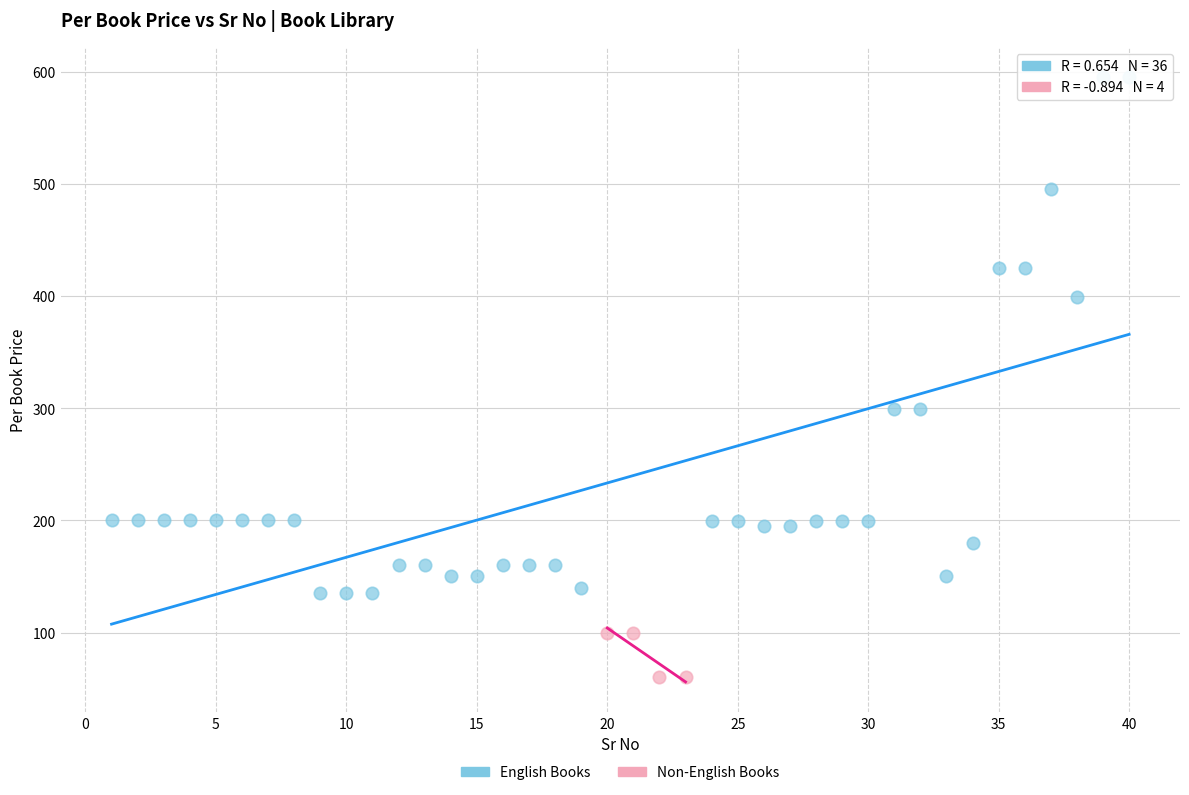

Which series contains the lowest Y value?

Non-English Books